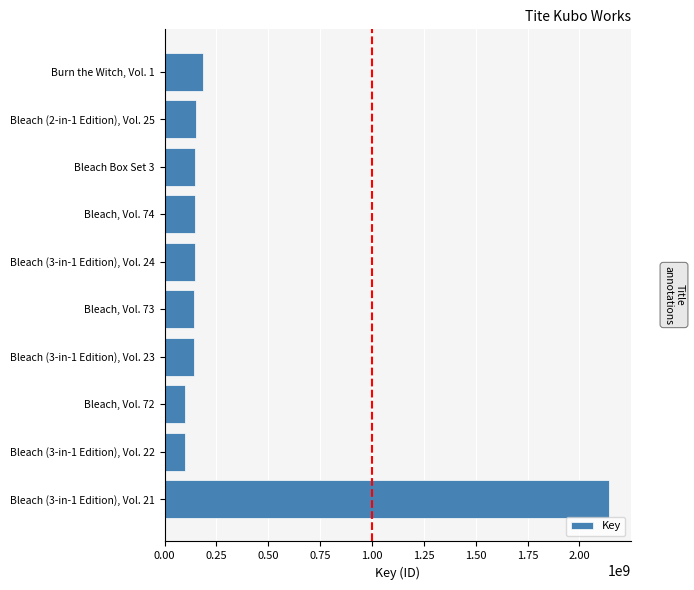

Rank the categories by value from highest to lowest.

Bleach (3-in-1 Edition), Vol. 21, Burn the Witch, Vol. 1, Bleach (2-in-1 Edition), Vol. 25, Bleach Box Set 3, Bleach, Vol. 74, Bleach (3-in-1 Edition), Vol. 24, Bleach, Vol. 73, Bleach (3-in-1 Edition), Vol. 23, Bleach, Vol. 72, Bleach (3-in-1 Edition), Vol. 22